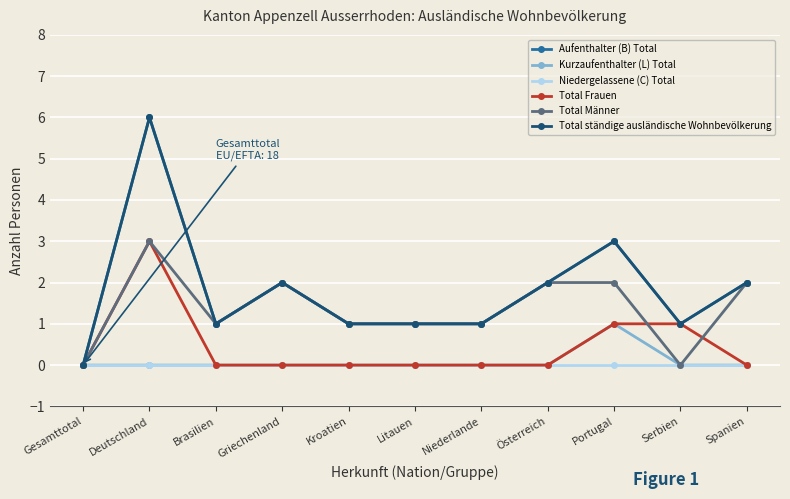

How many values in the Kurzaufenthalter (L) Total series exceed 0?

1